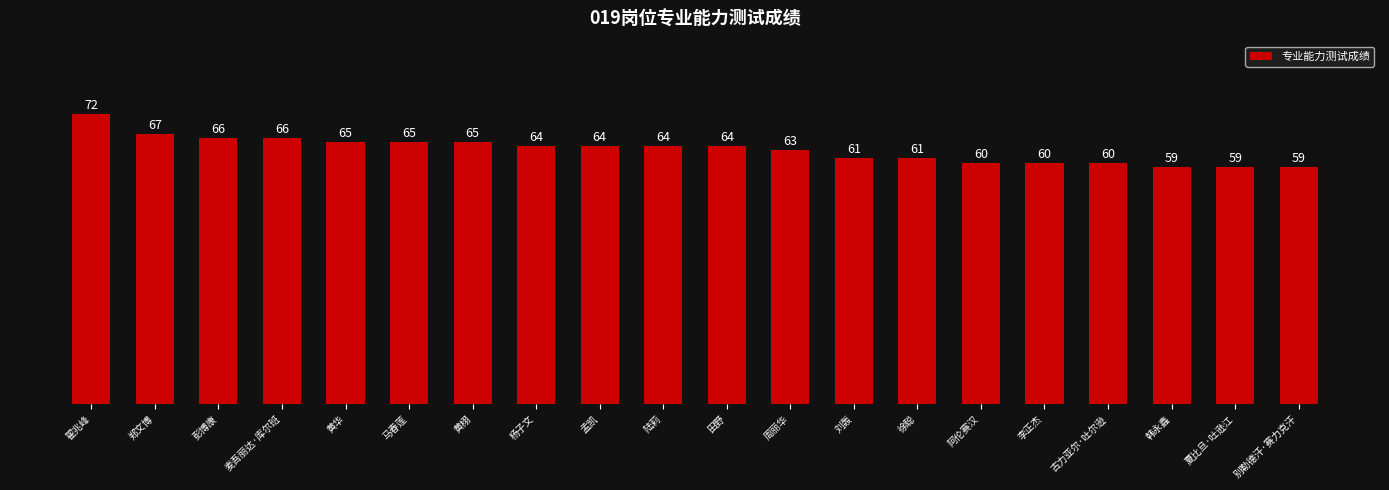

The chart shows a value of 67 at 郑文博. True or false?

True